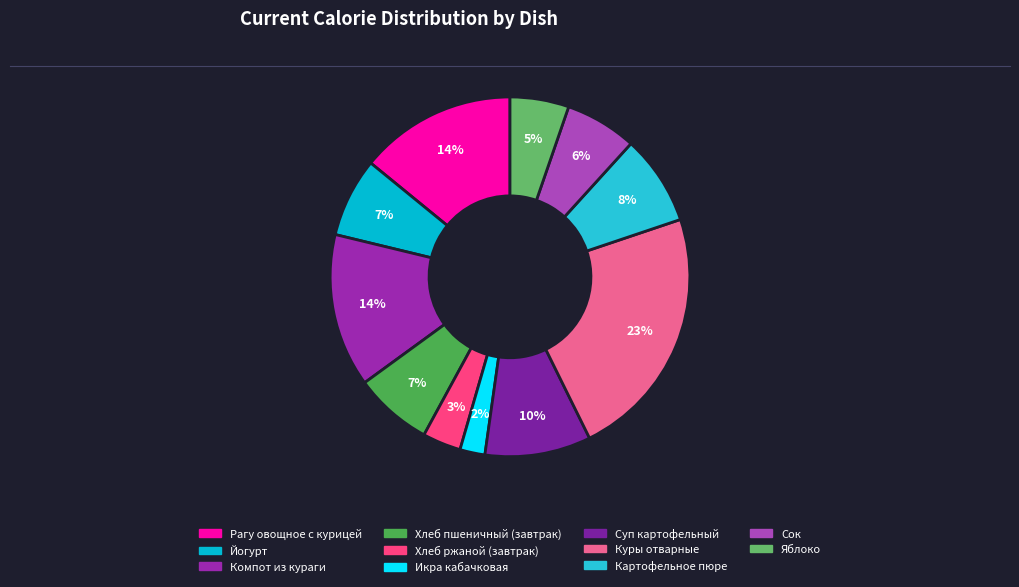

To the nearest percent, what is the average slice percentage?

9%